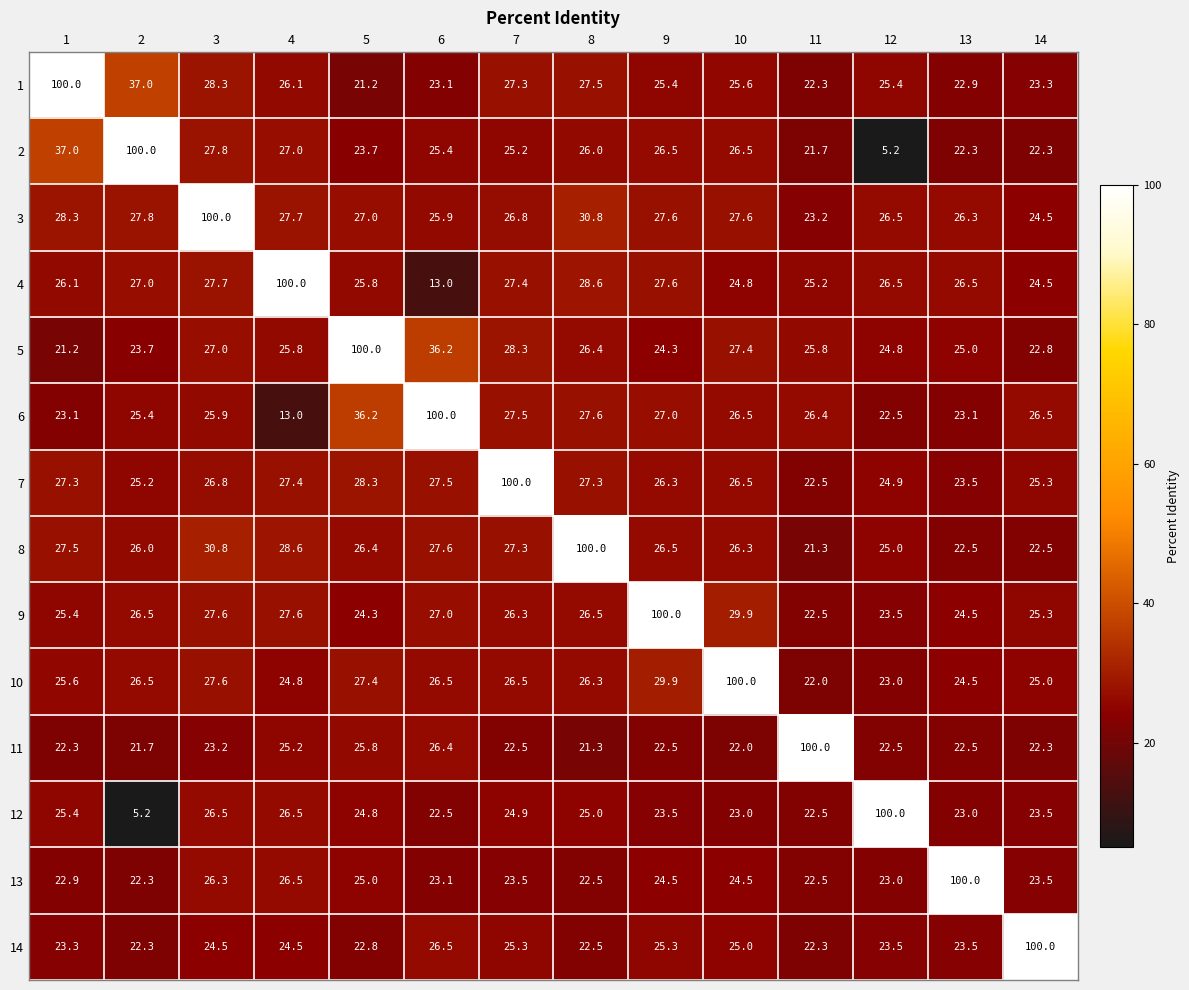

At which label does 11 reach its peak?

11